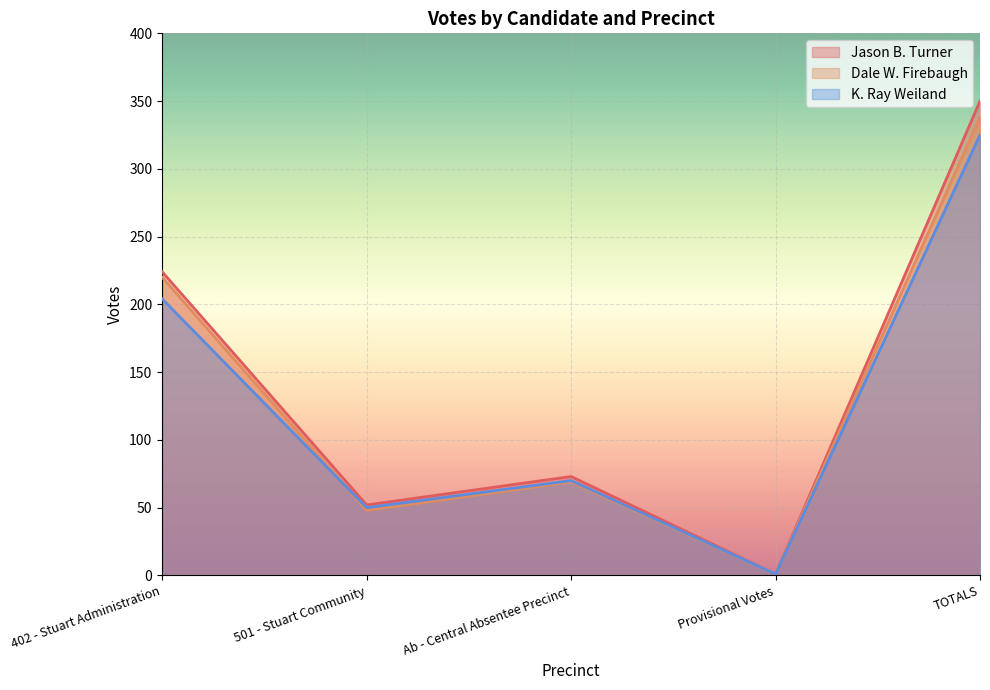

True or false: K. Ray Weiland and Jason B. Turner cross at least once.

False